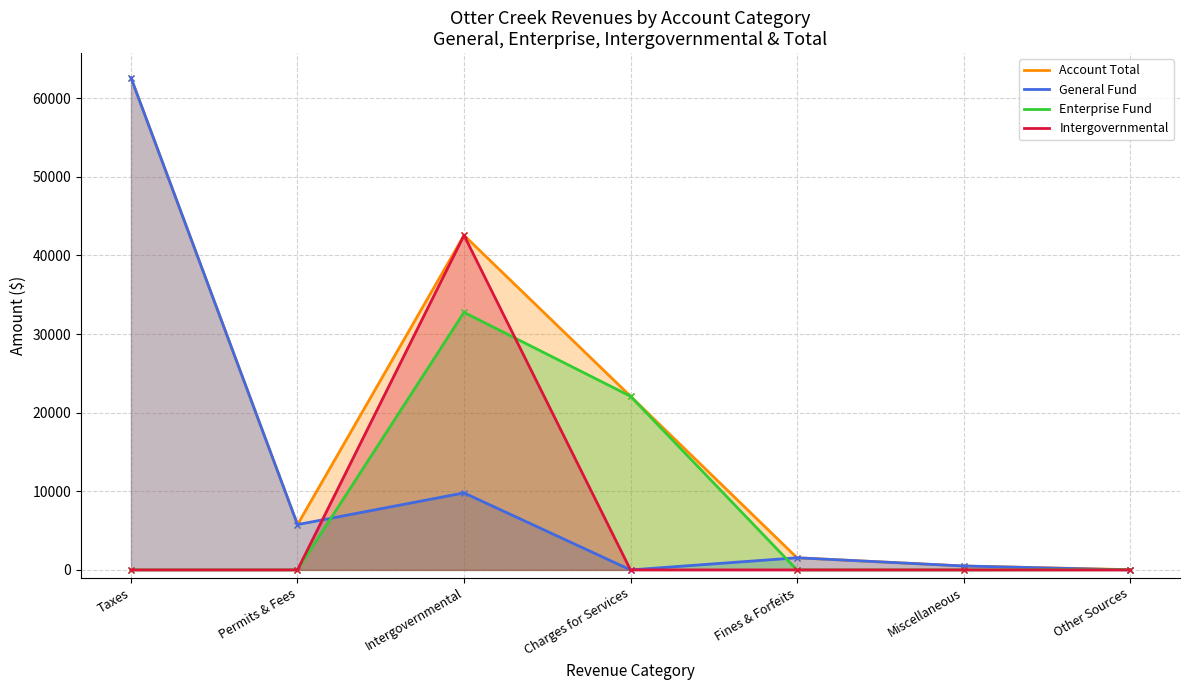

Rank the categories by Enterprise Fund value from highest to lowest.

Intergovernmental, Charges for Services, Other Sources, Taxes, Permits & Fees, Fines & Forfeits, Miscellaneous